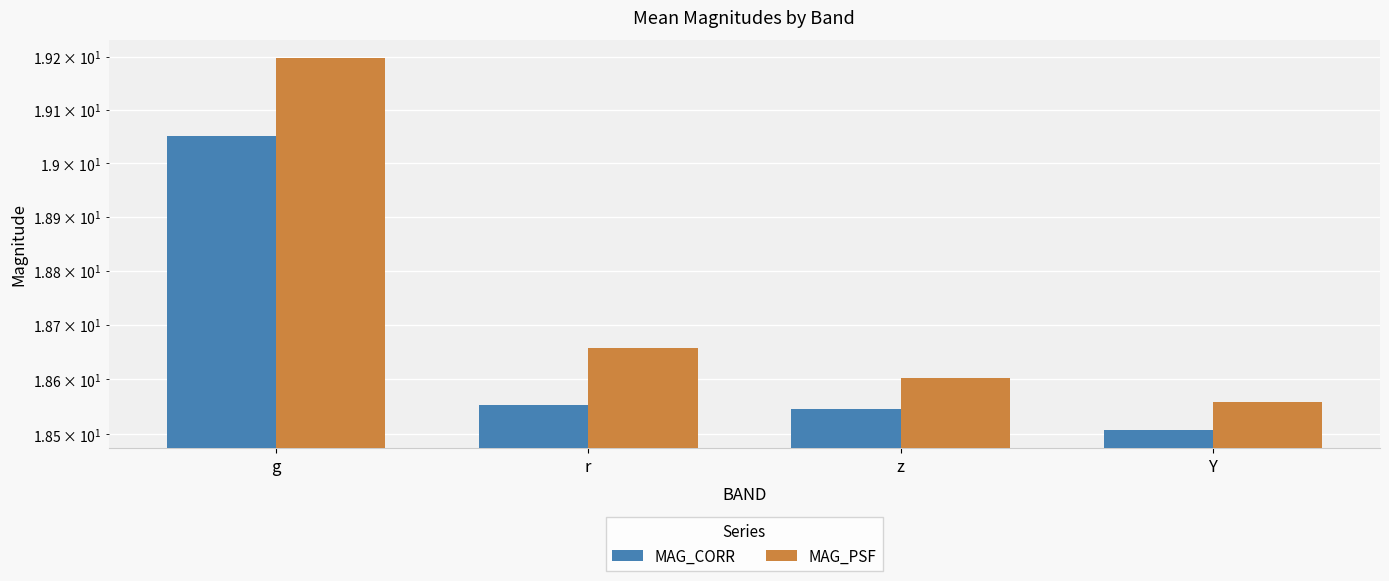

At how many categories does at least one series exceed 18?

4